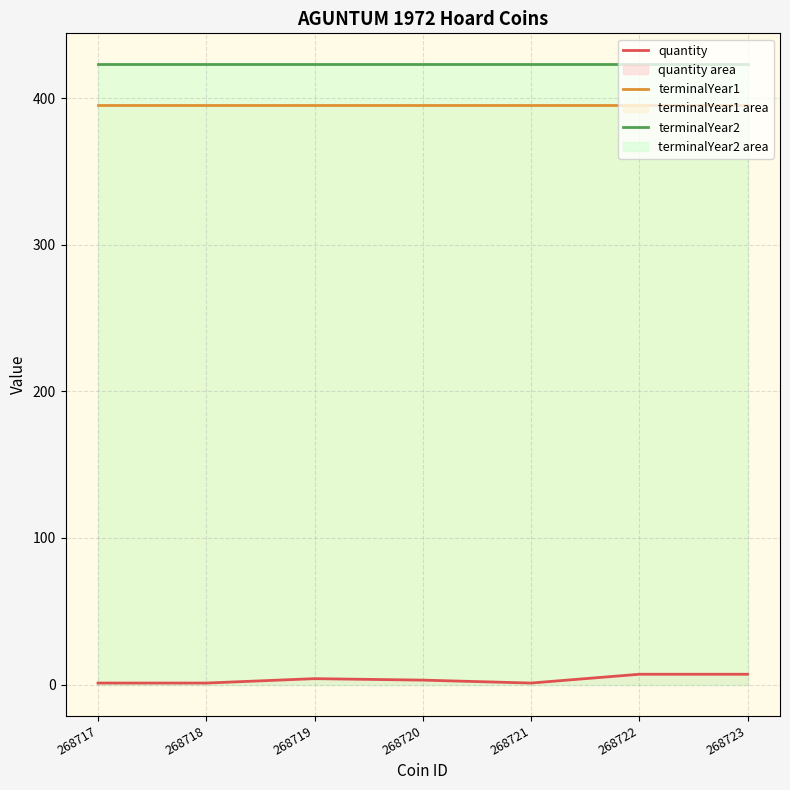

Which label corresponds to the largest value in the chart?

268717